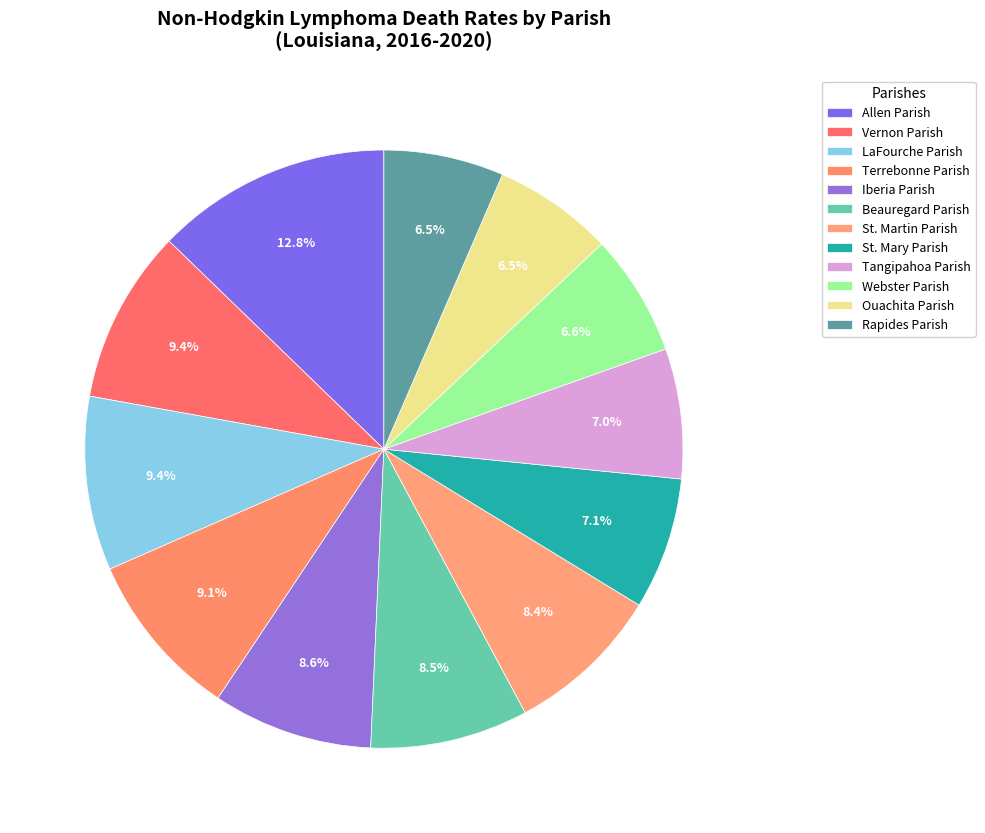

What percentage is the LaFourche Parish slice, to the nearest percent?

9%